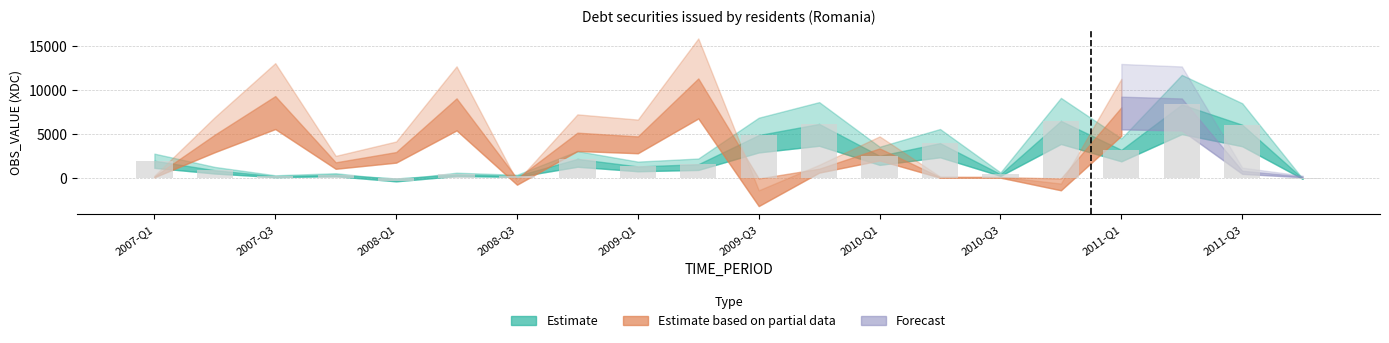

How many distinct data groups are displayed?

1